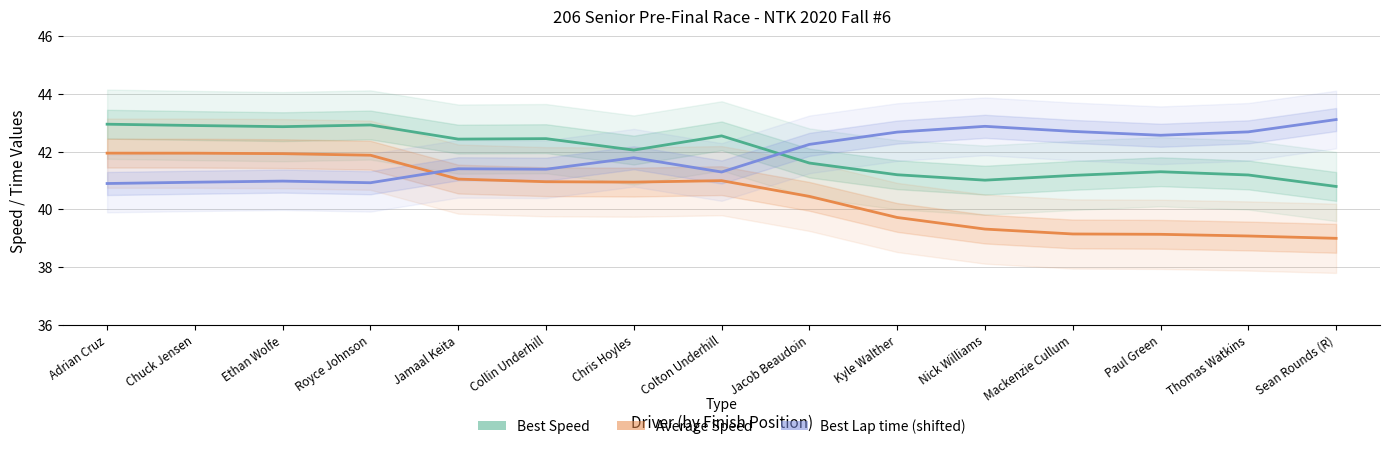

Between Mackenzie Cullum and Jamaal Keita, which is larger?

Jamaal Keita